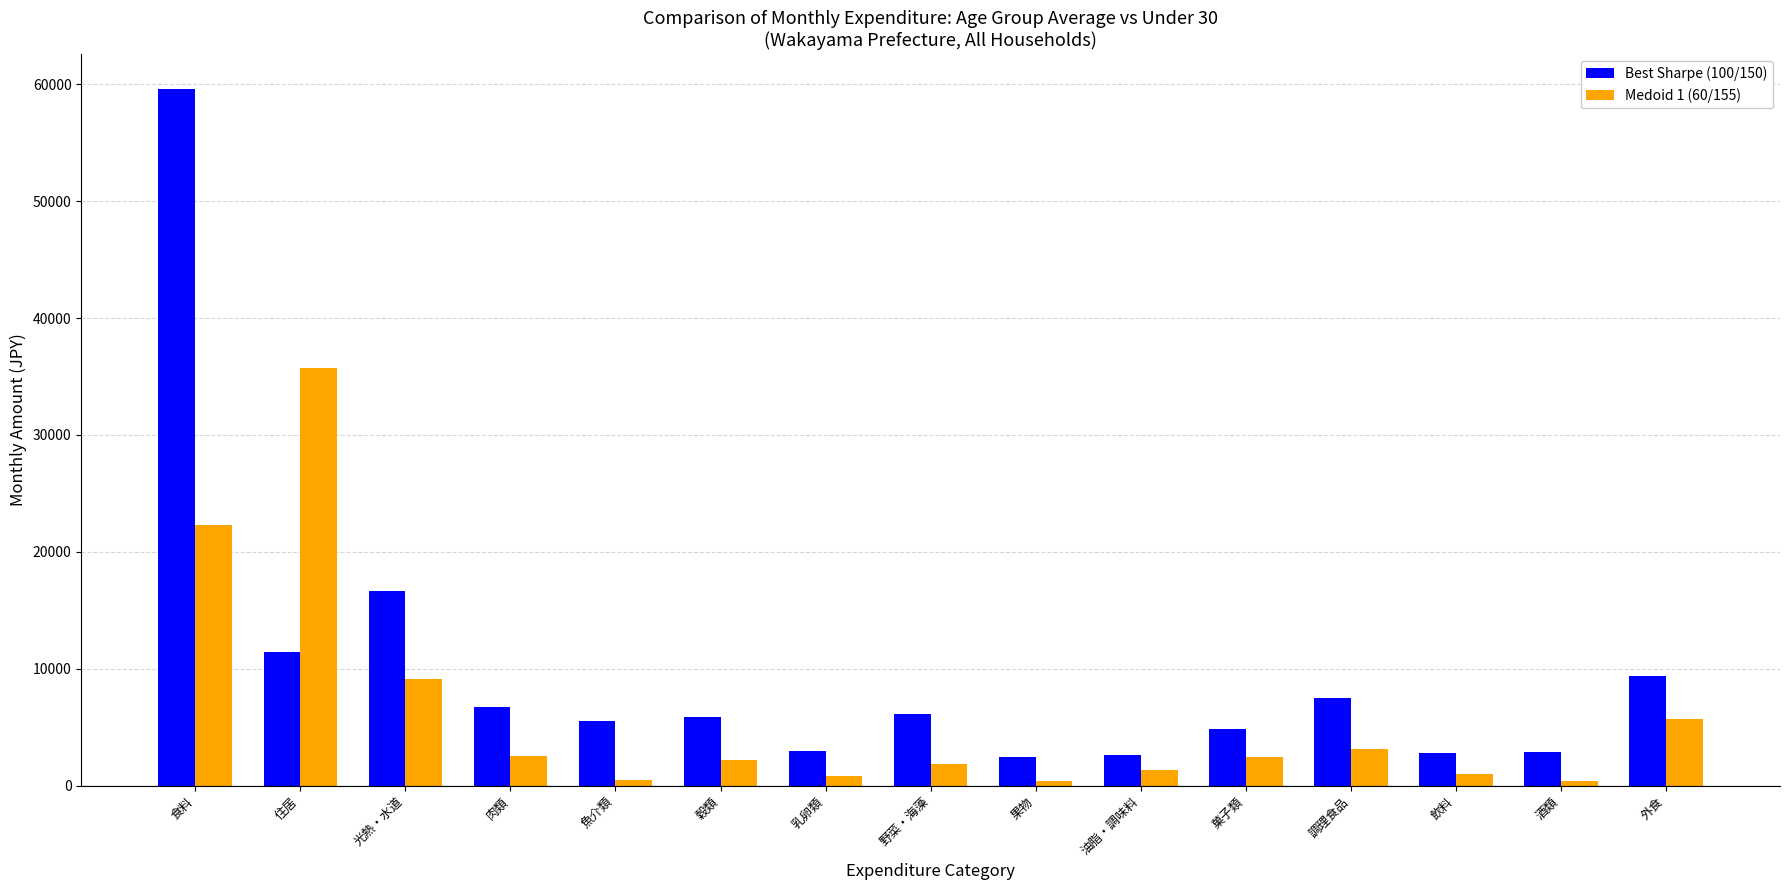

What is the value of the Best Sharpe (100/150) bar at the 15th from the left?

9390